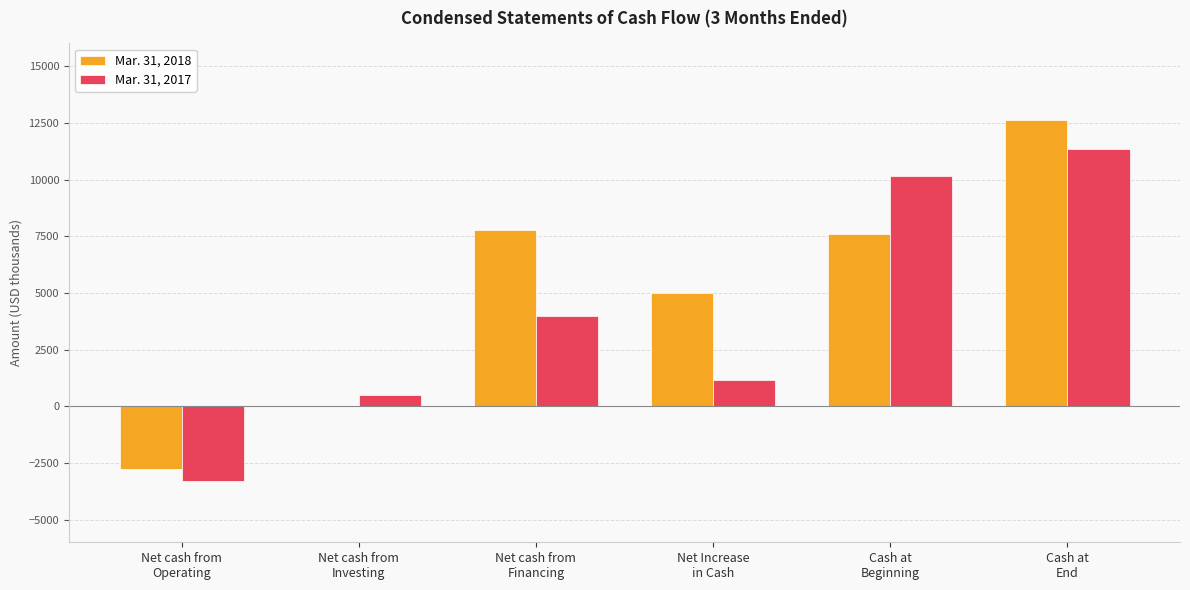

What is the greatest value displayed?

12612